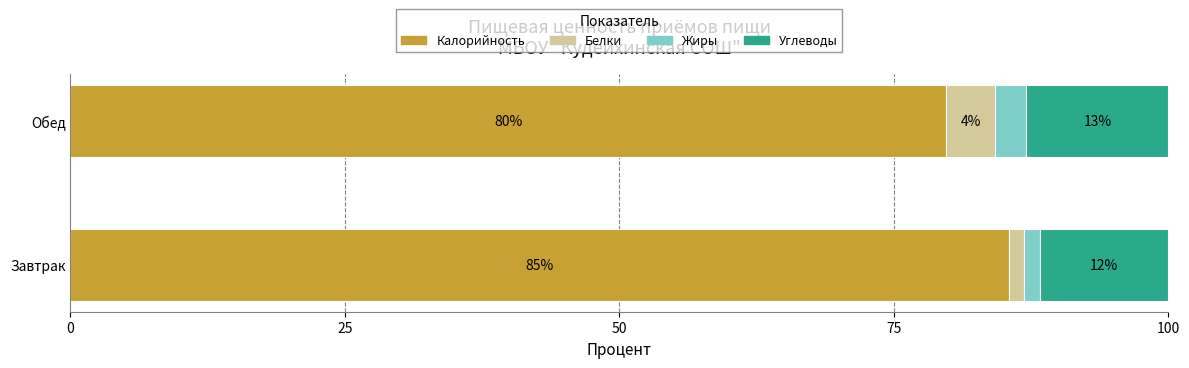

Reading left to right, list all the values displayed in this chart.

Калорийность: 85.5	79.7
Белки: 1.4	4.5
Жиры: 1.4	2.9
Углеводы: 11.7	12.9